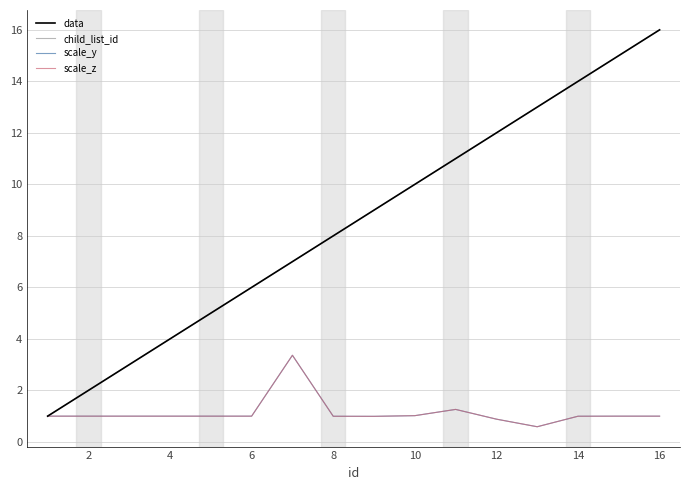

Does the chart display data point markers on the line(s)?

No